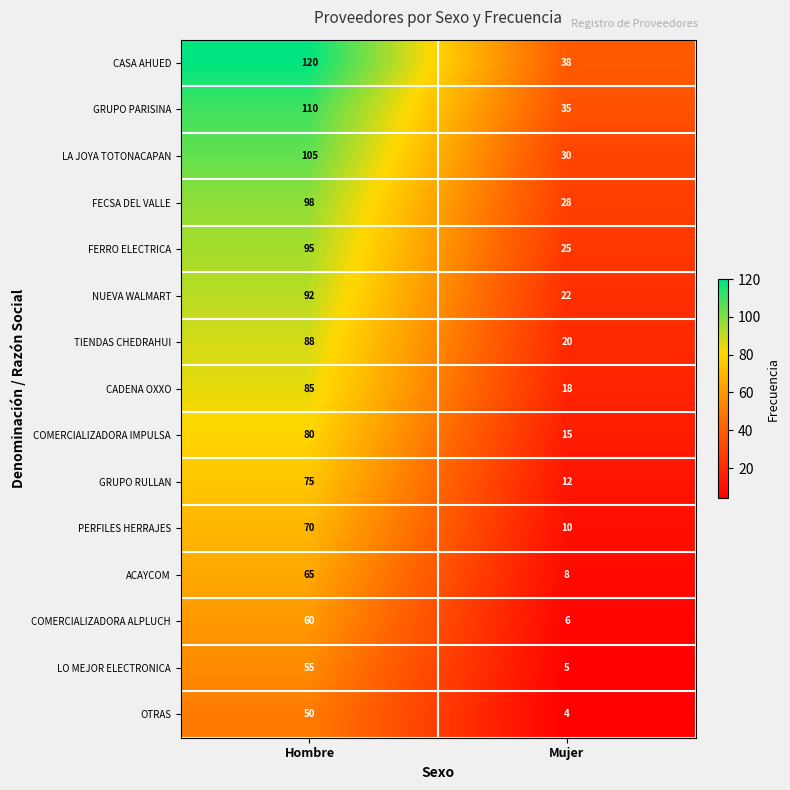

What is the total value across all series at Mujer?

276